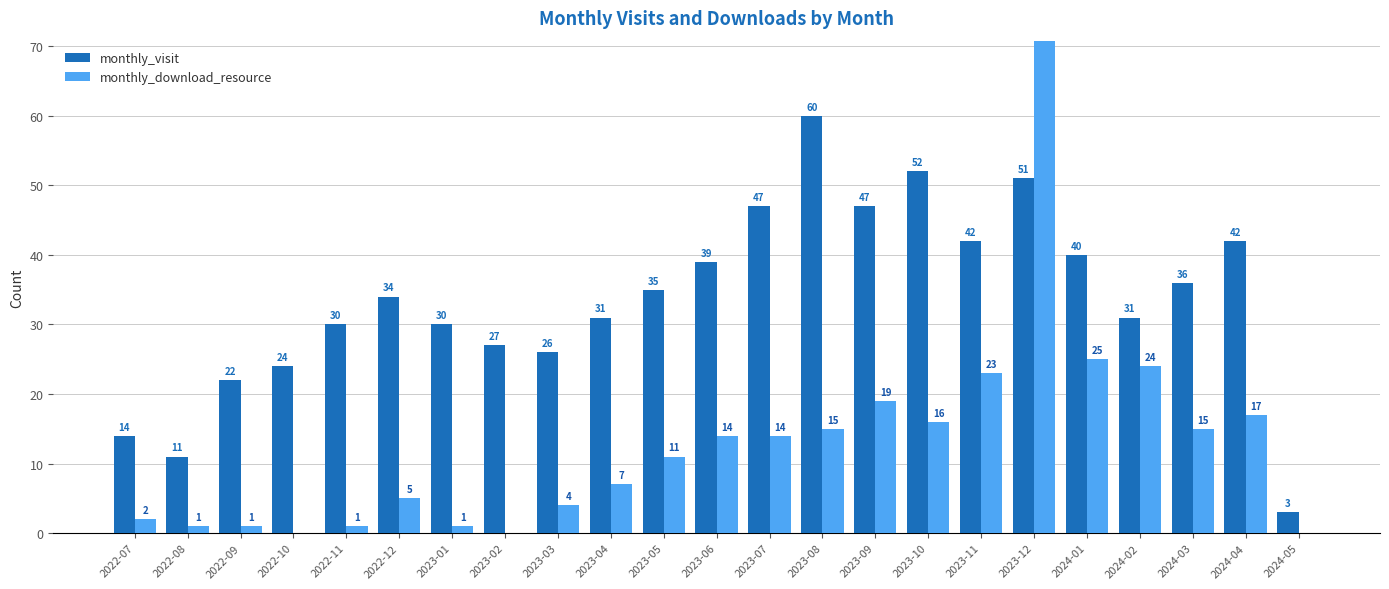

What position from the right is 2023-11?

7